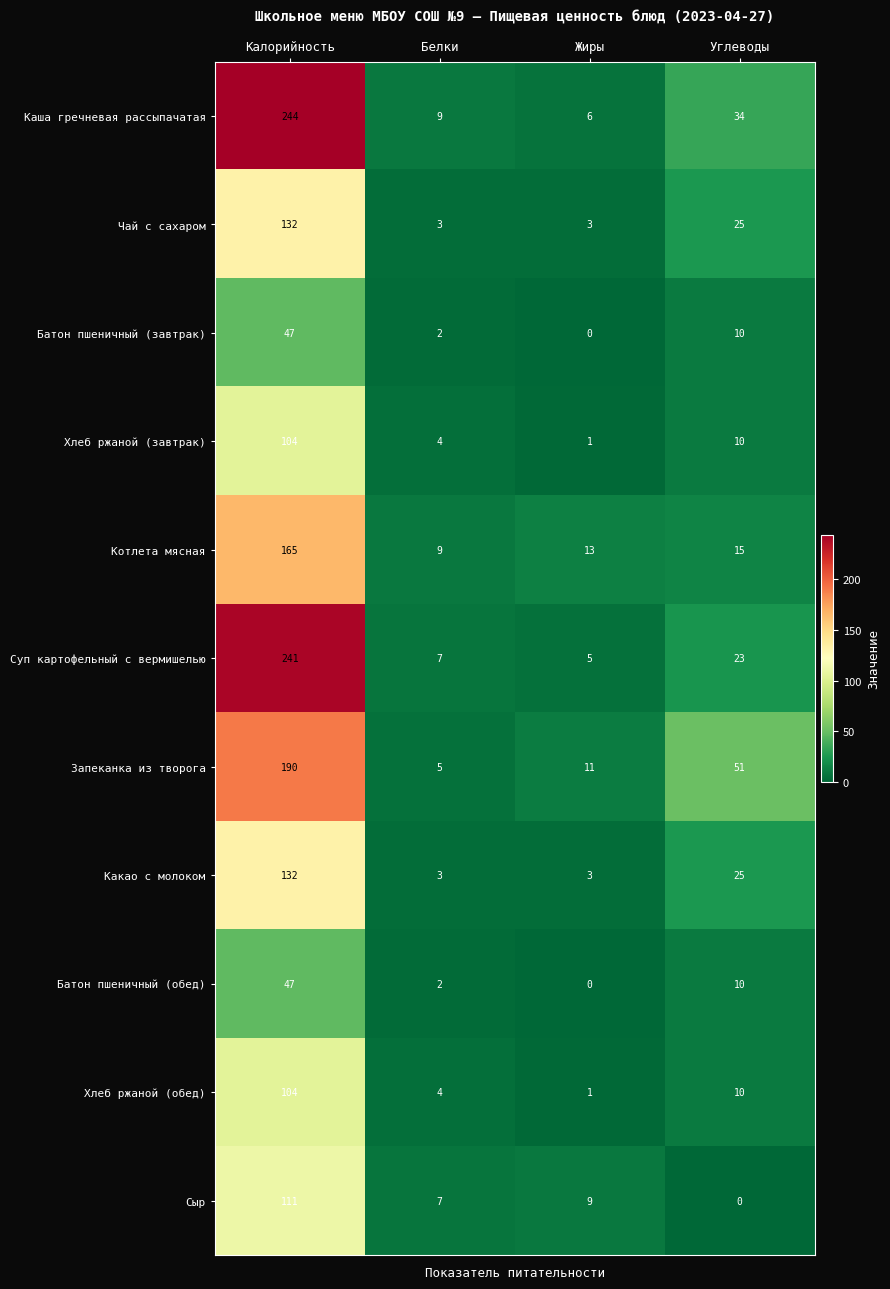

At which label is Какао с молоком closest to 67?

Углеводы